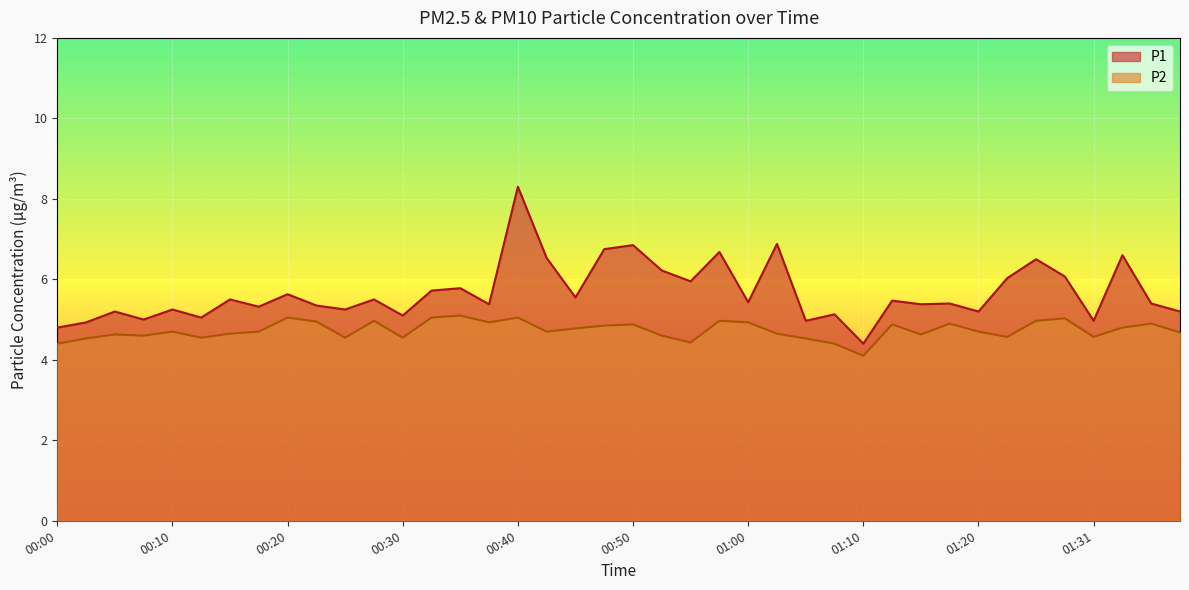

What is the label of the 2nd point from the right?

01:36